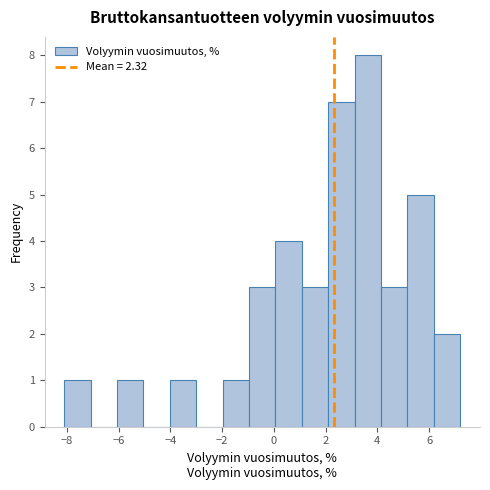

How tall is the bar that spans 5.16 to 6.18 on the x-axis? Neither the bar edges nor the heights are printed on the chart, so give them approximately, as read against the axes.

5